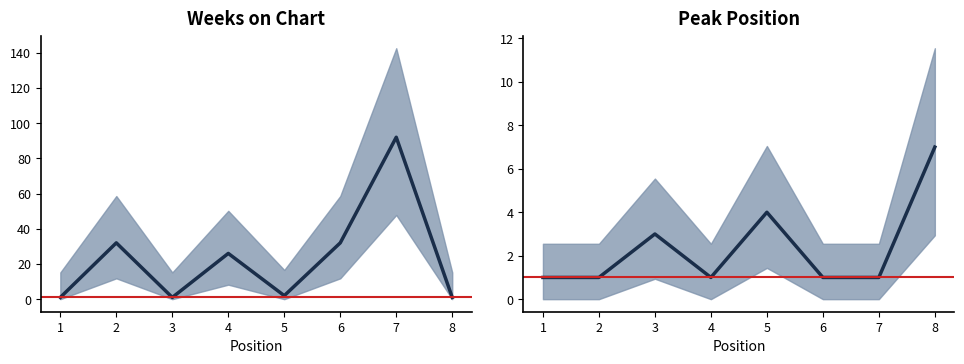

How many lines are shown in the chart?

2